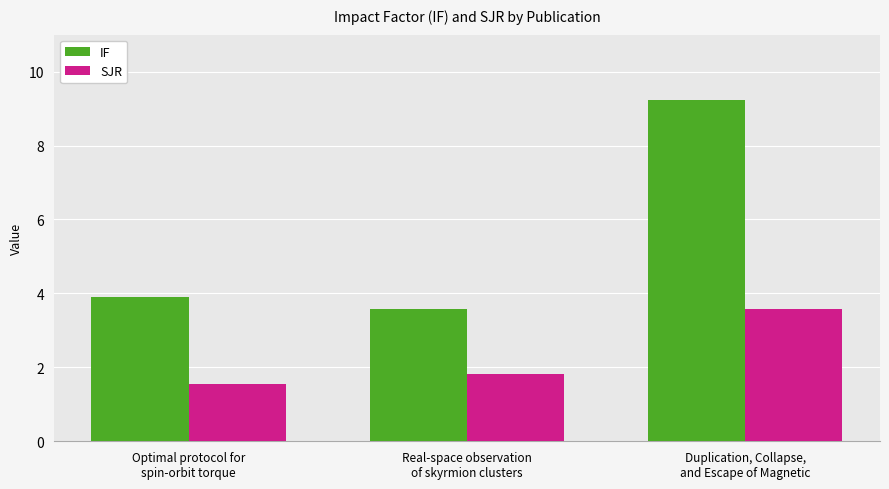

Which category has the highest value in the SJR series?

Duplication, Collapse,
and Escape of Magnetic